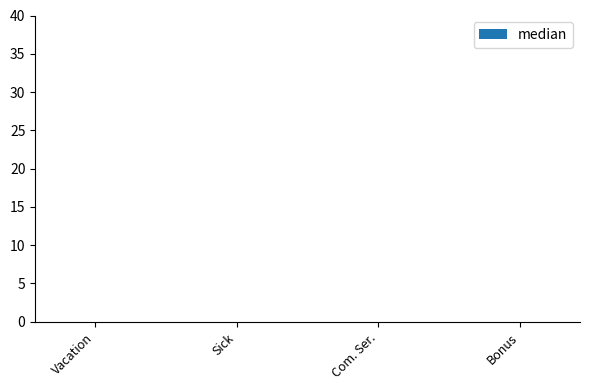

The value at 28 is -3. True or false?

False